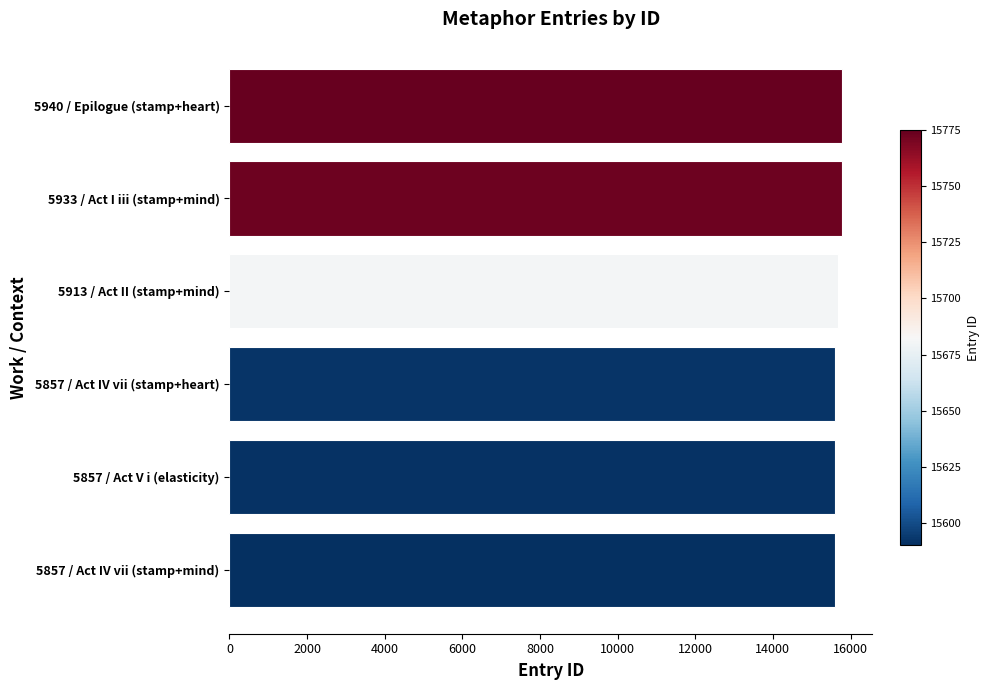

The value at 5913 / Act II (stamp+mind) is 15681. True or false?

True